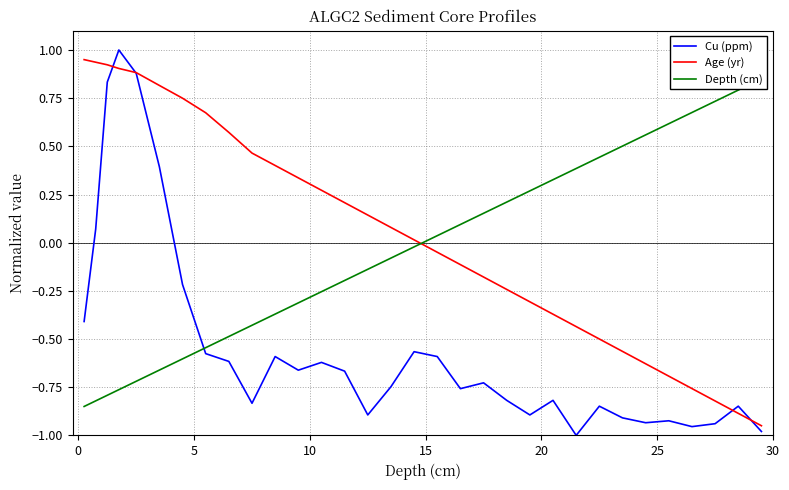

Which series has the largest total across all categories?

Age (yr)